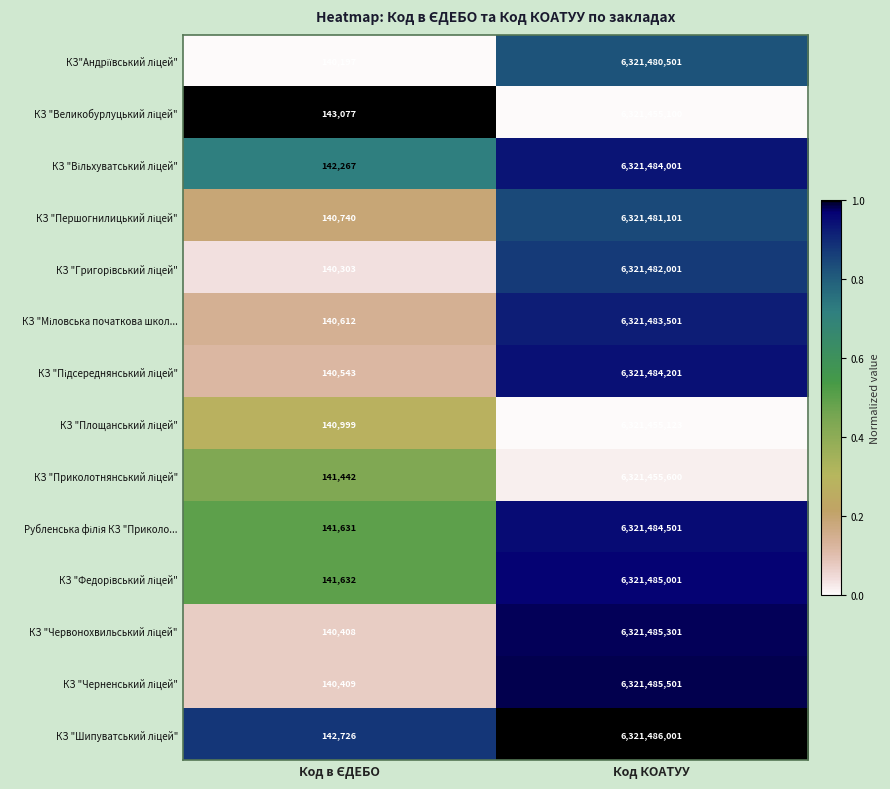

What is the spread (max minus min) of values at Код КОАТУУ?

30901